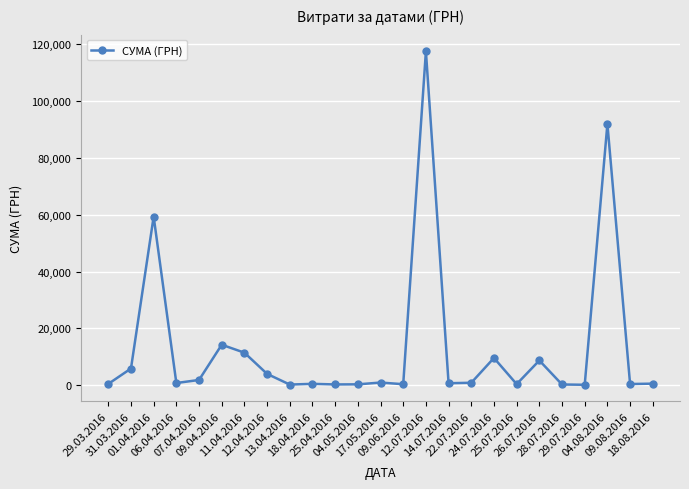

What is the sum of all values?

330564.5